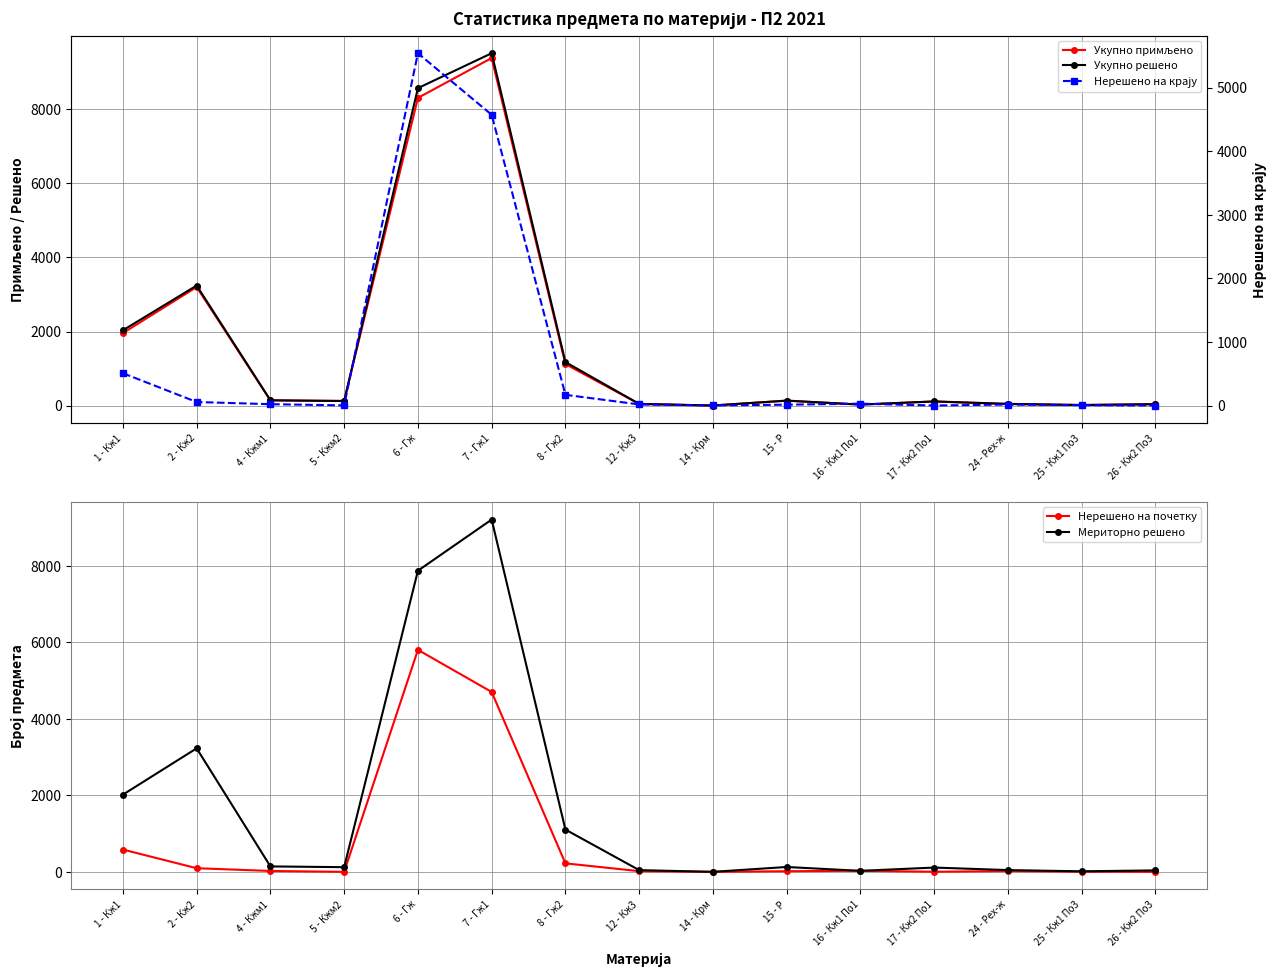

What is the sum of the Мериторно решено values at 8 - Гж2 and 26 - Кж2 По3?

1145